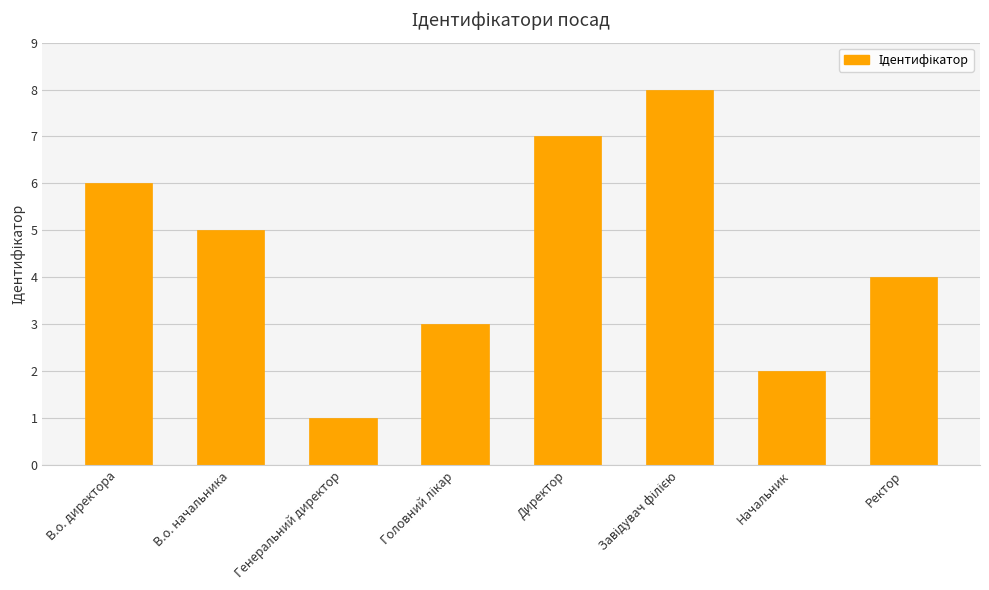

Is it true that the value at Ректор is 4?

True